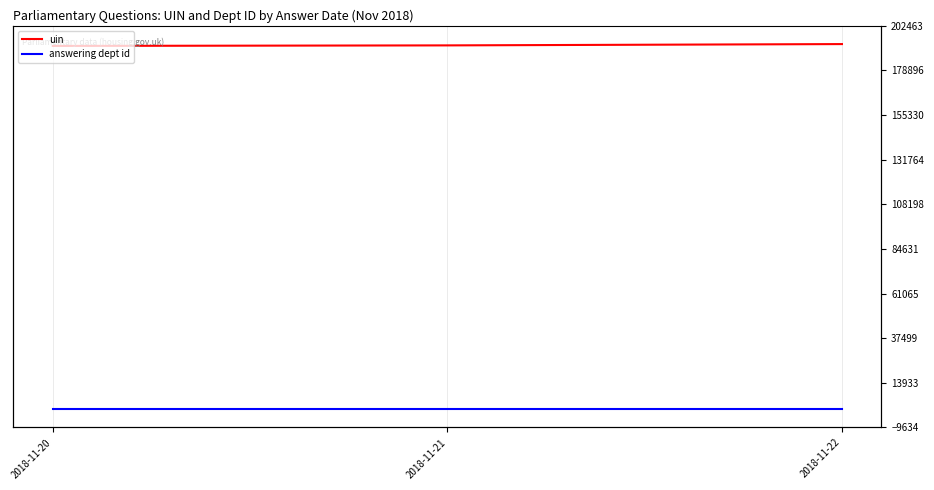

At which label is uin closest to 192334?

2018-11-21